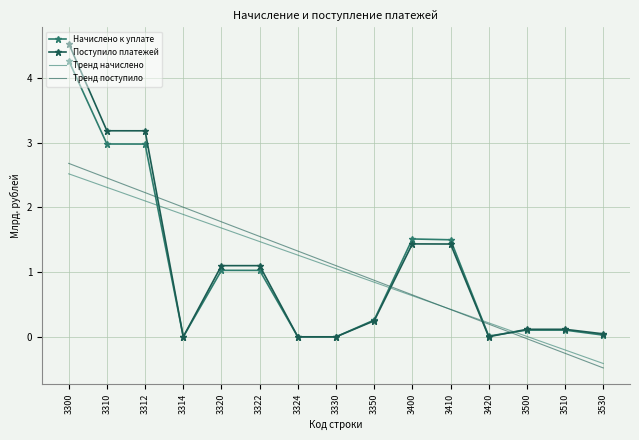

What is the sum of the Поступило платежей values at 3530 and 3410?

1.5